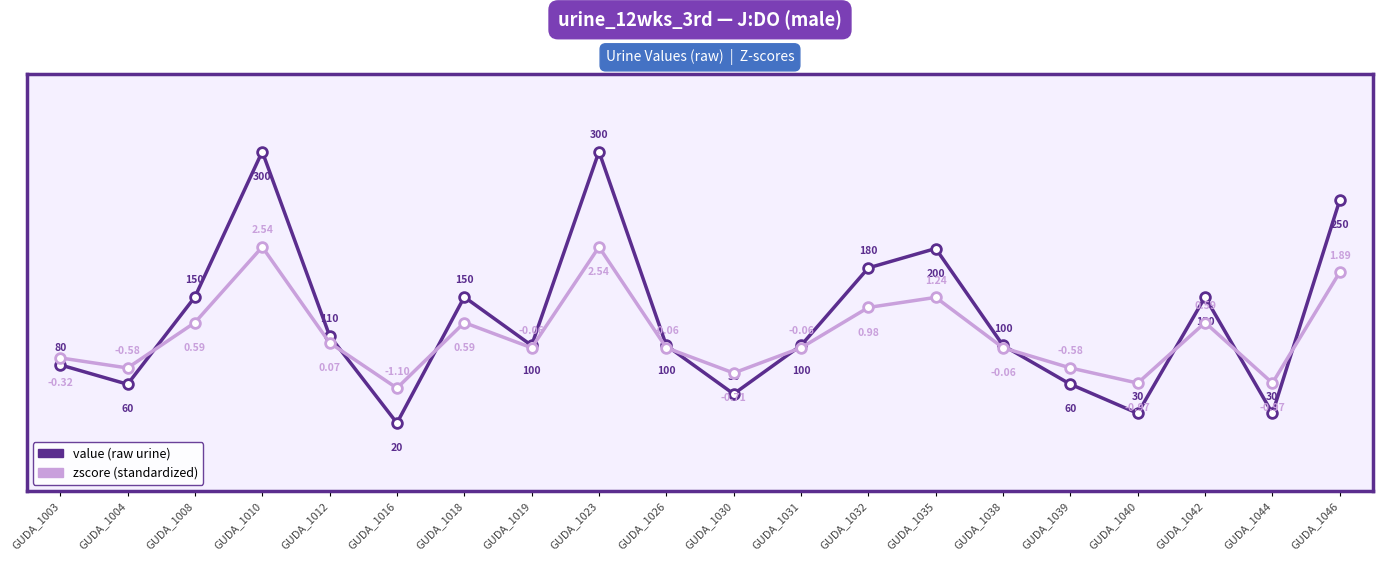

How many lines are shown in the chart?

2